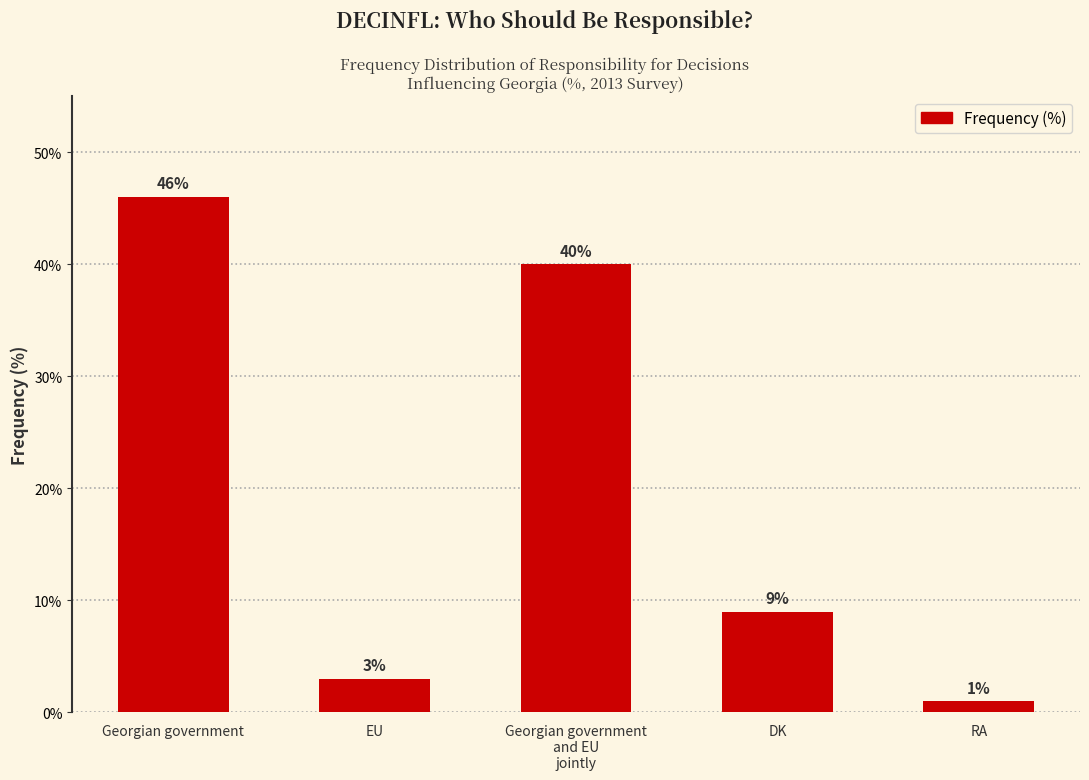

Approximately how many times larger is the value at DK compared to EU?

3.0